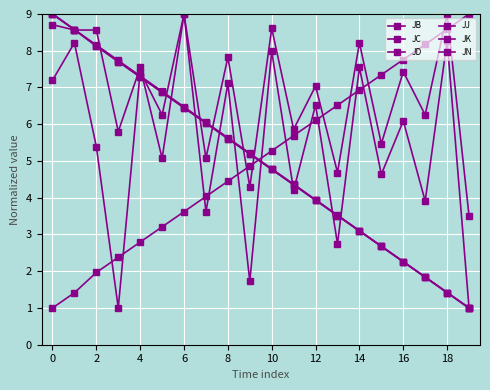

How many data points in JB are less than 5?

10